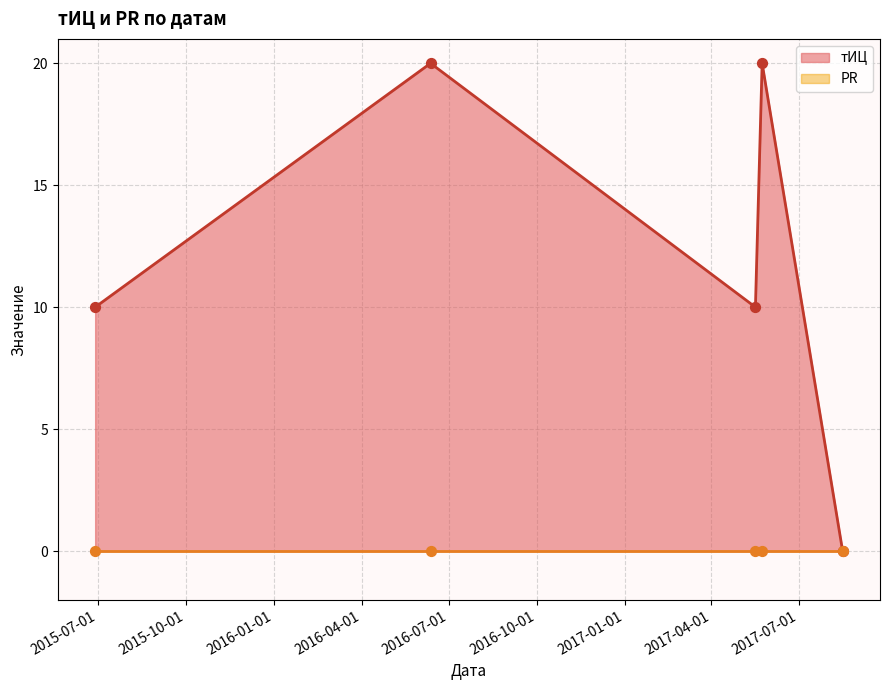

What is the change in value from 2017-05-24 to 2017-08-16?

-20